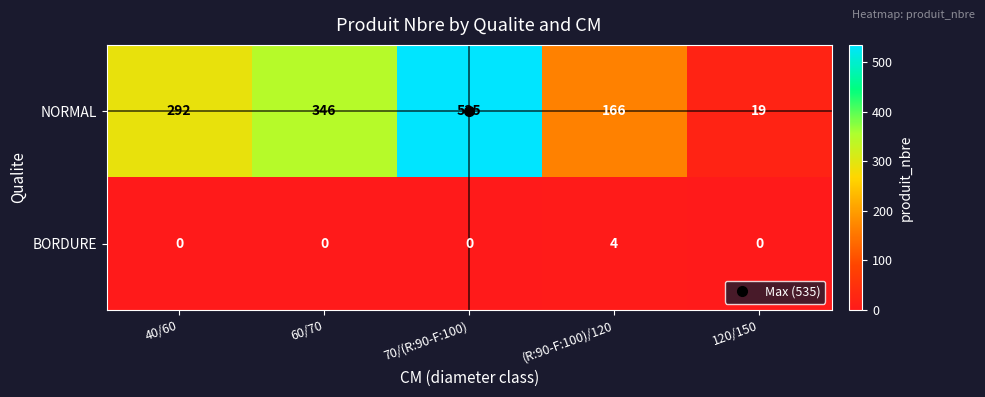

How many data points in NORMAL are less than 292?

2